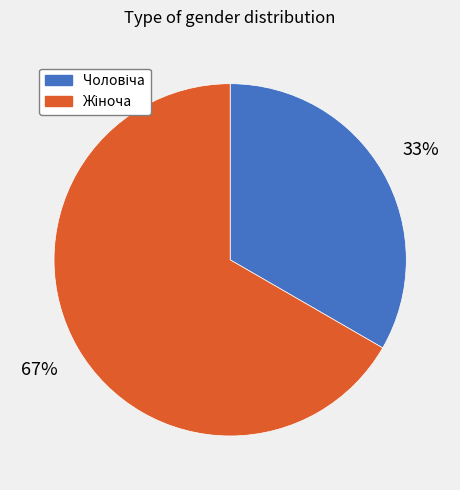

Is there a majority slice in this chart?

Yes